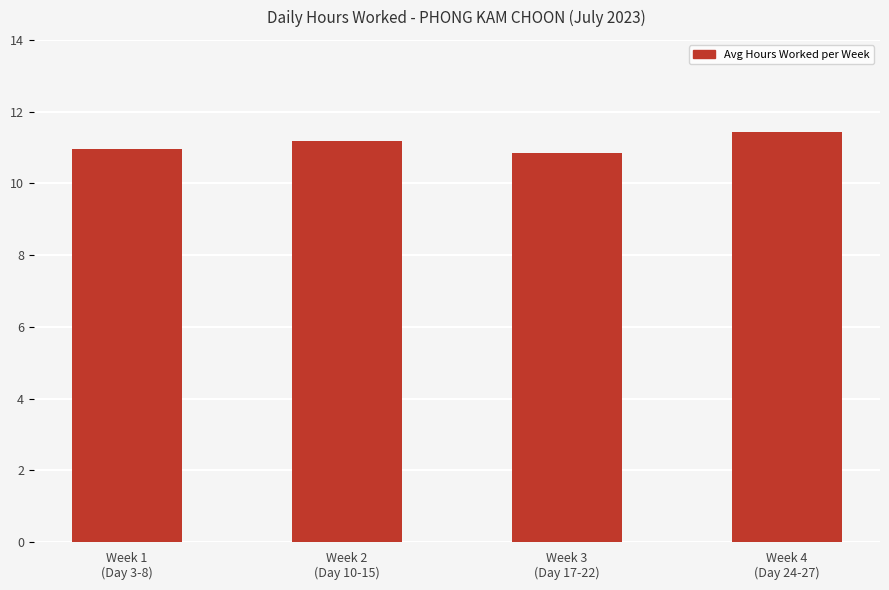

True or false: the data shows 11.4 at Week 4
(Day 24-27).

True